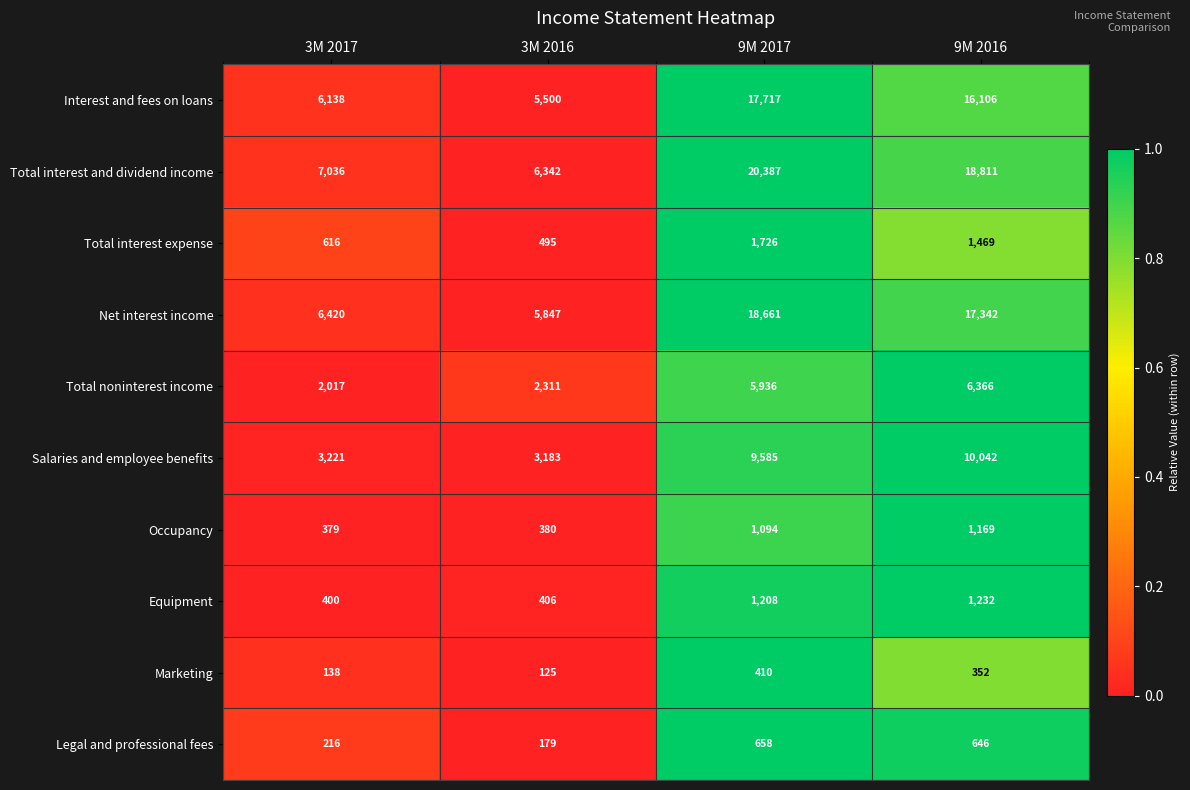

What is the average value of the Legal and professional fees series?

425